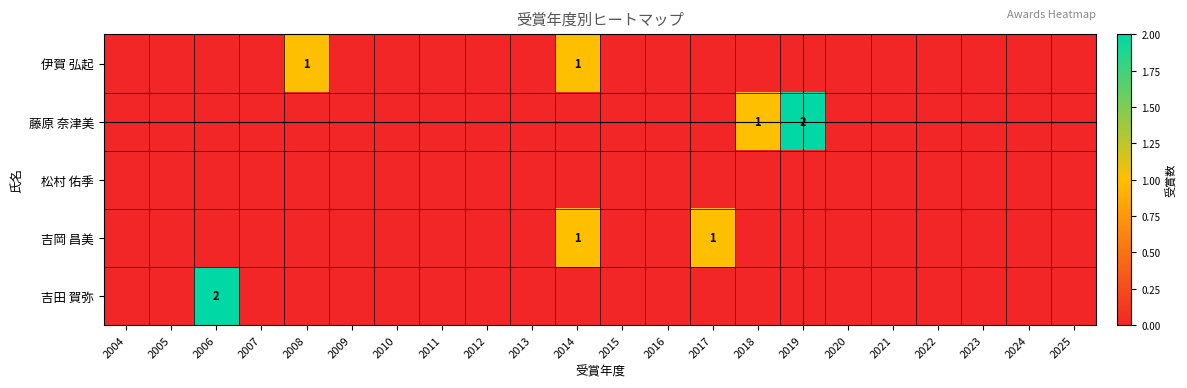

Is it true that 吉岡 昌美 equals 1 at 2017?

True